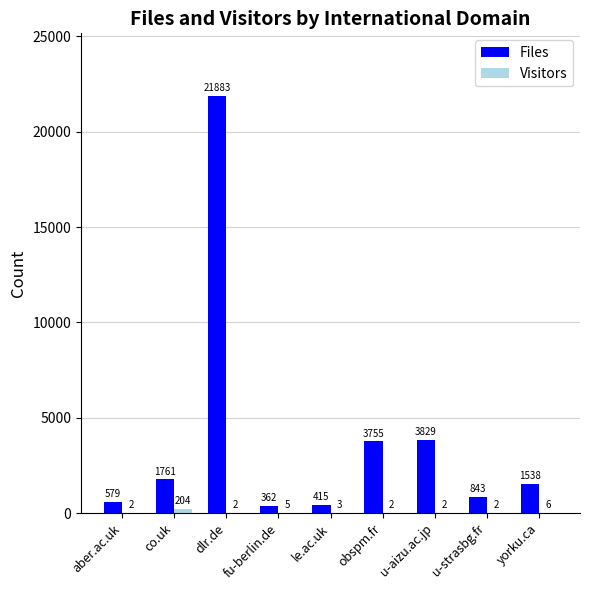

The value of Files at u-aizu.ac.jp is 6458. True or false?

False